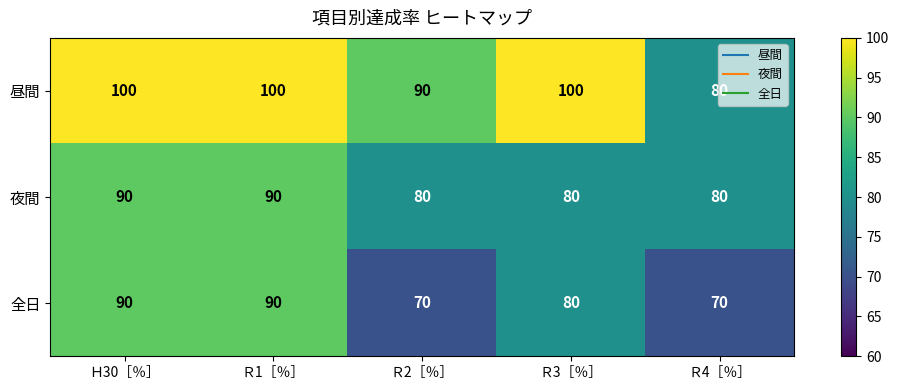

The 夜間 series shows 80 at Ｒ4［％］. True or false?

True